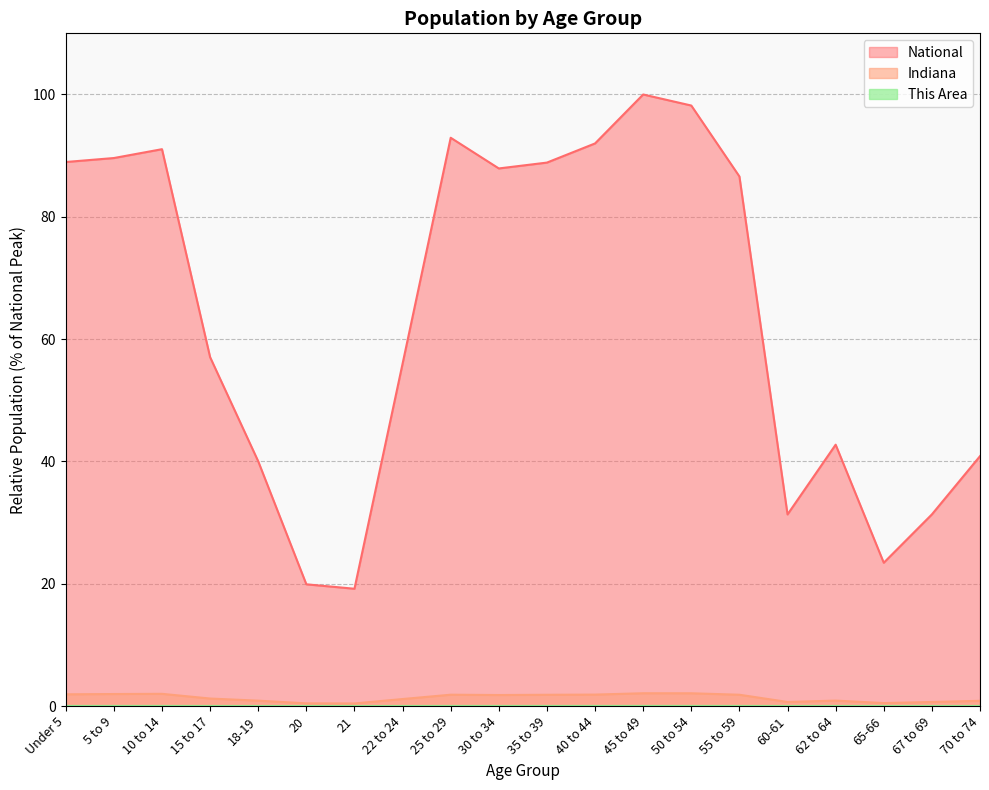

True or false: National has a value of 40.9 at 70 to 74.

True